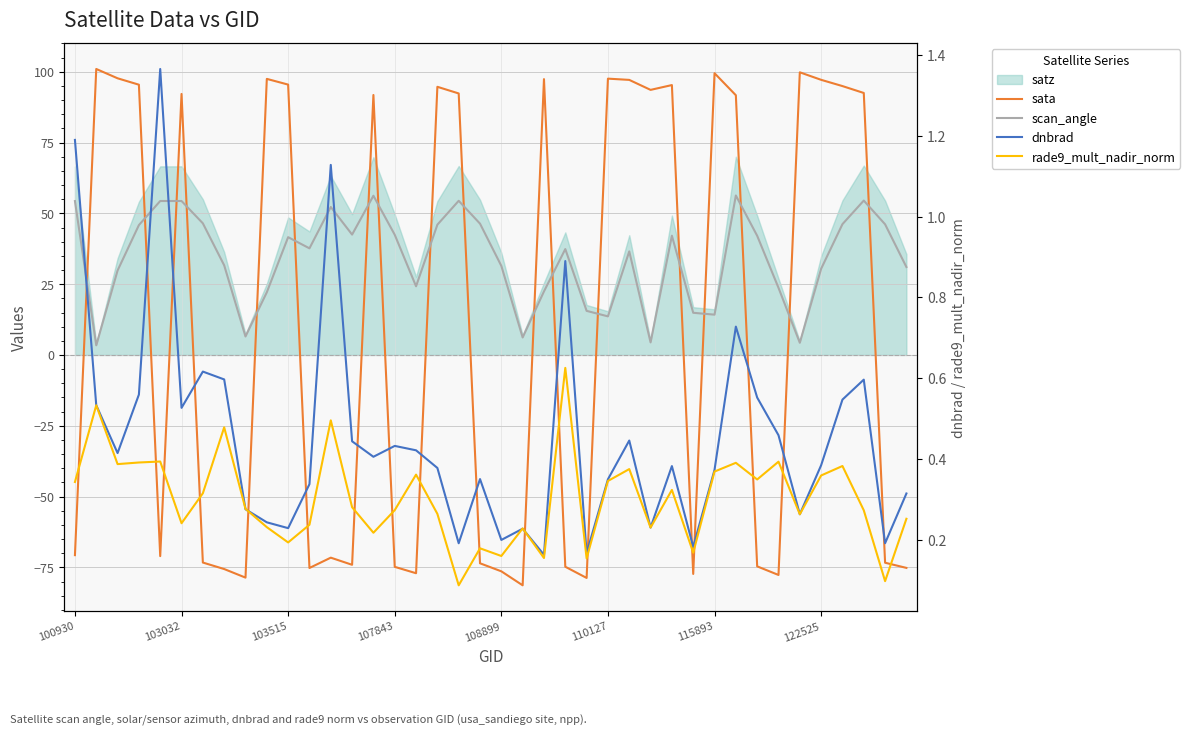

What is the spread (max minus min) of values at 23?

112.2